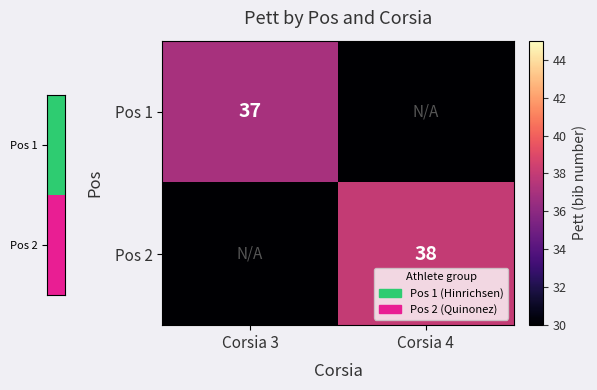

Is it true that Pos 1 equals 56 at Corsia 3?

False